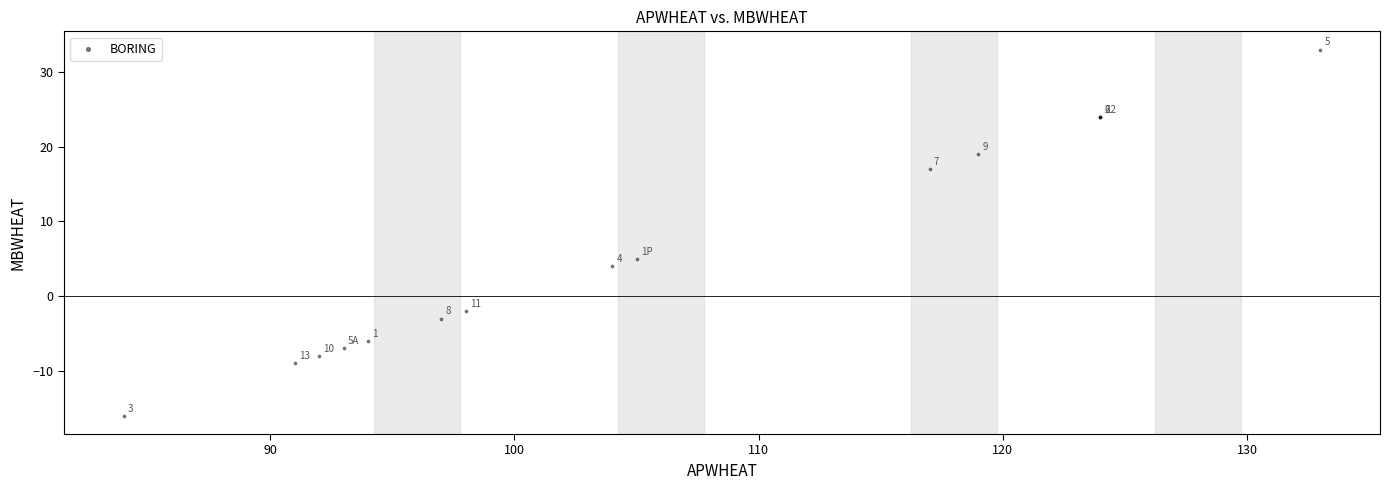

What Y value in the scatter plot is closest to 8?

5